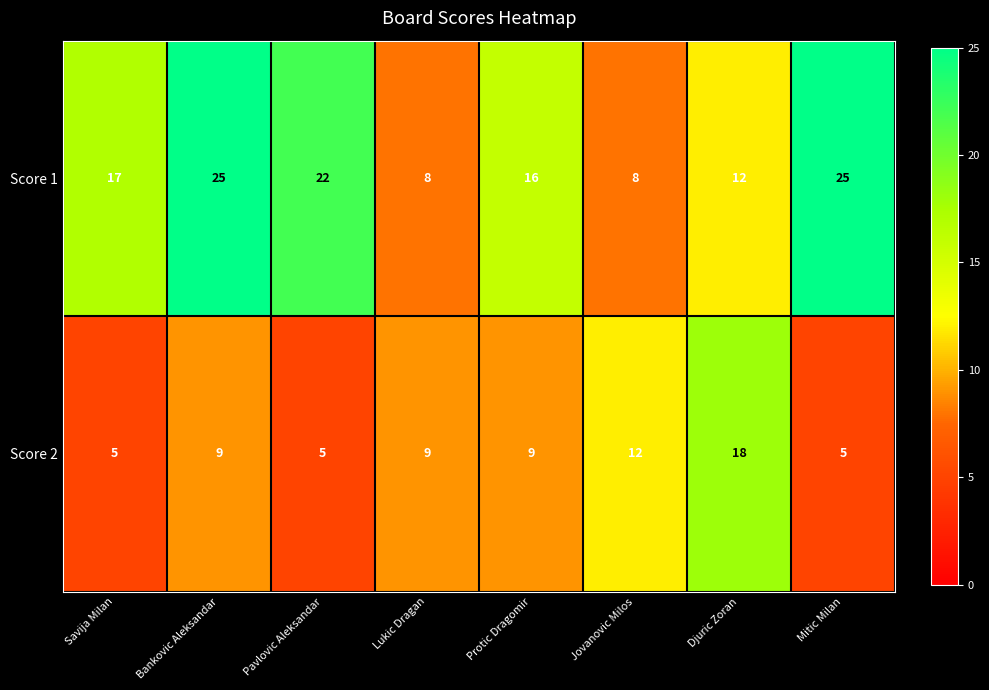

At which category is the sum across all series the highest?

Bankovic Aleksandar